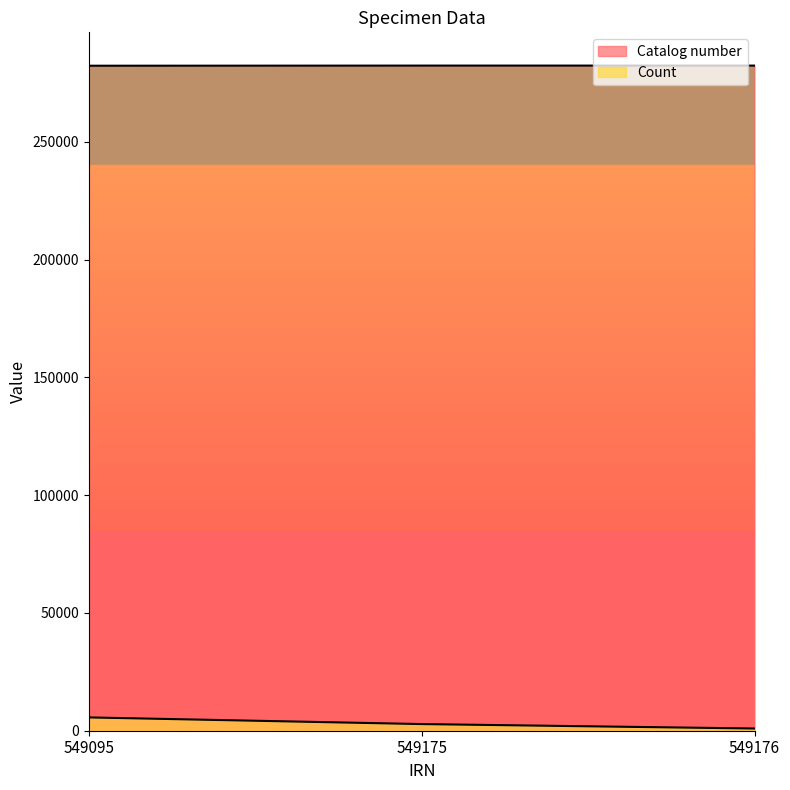

What is the value of the Catalog number point at the 3rd from the left?

282353.0